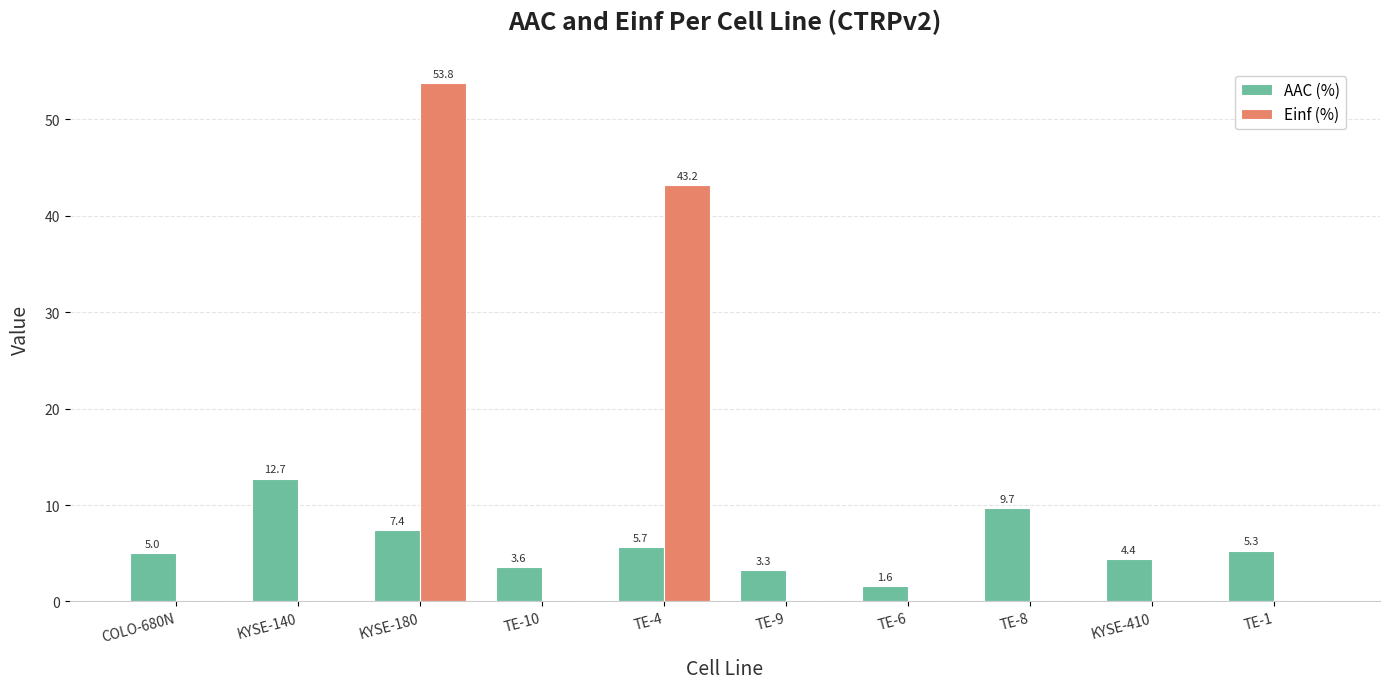

Which series changed the most between KYSE-140 and TE-6?

AAC (%)